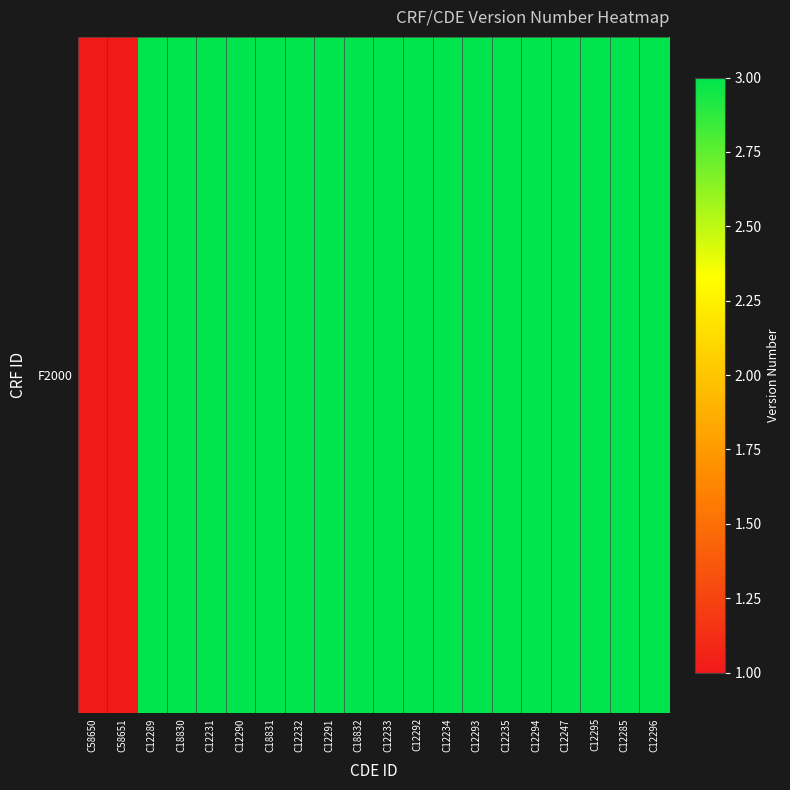

Between C12234 and C18830, which is larger?

C12234